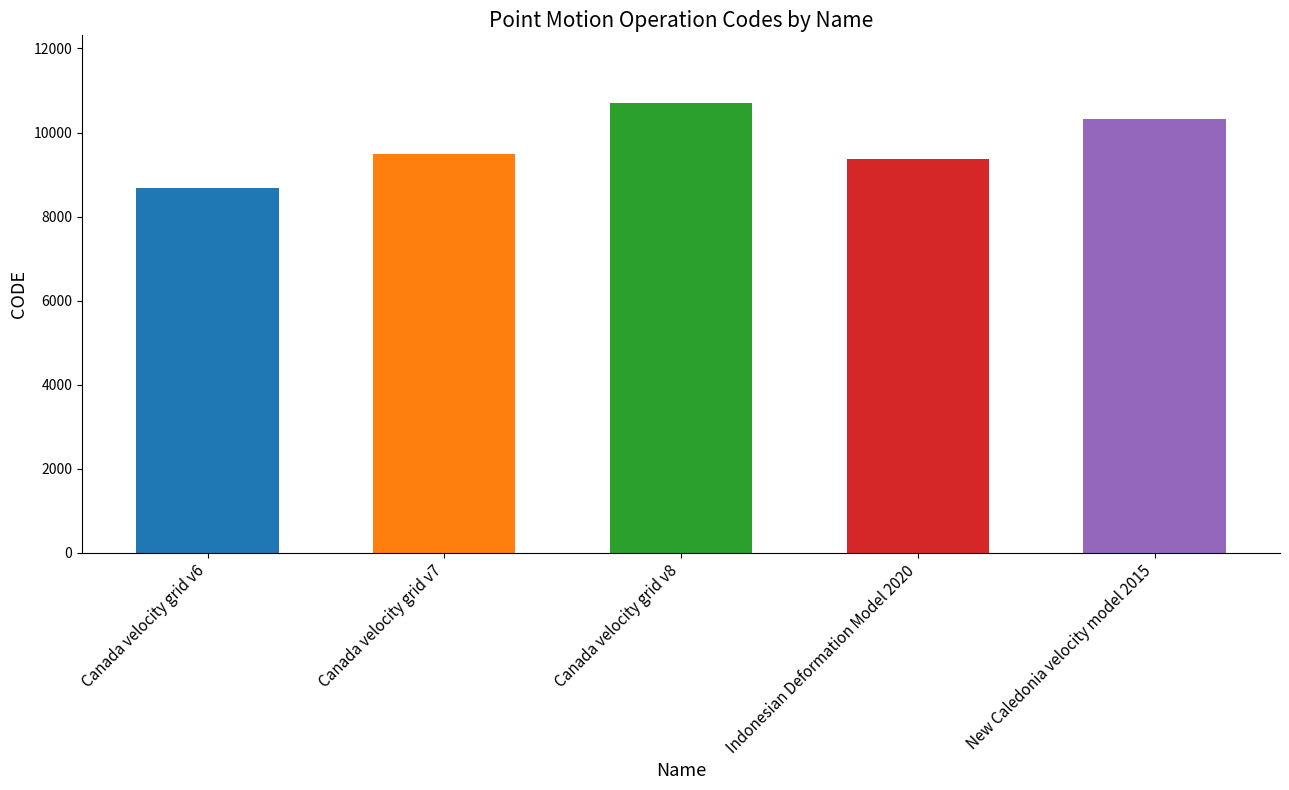

What is the minimum value shown in the chart?

8676